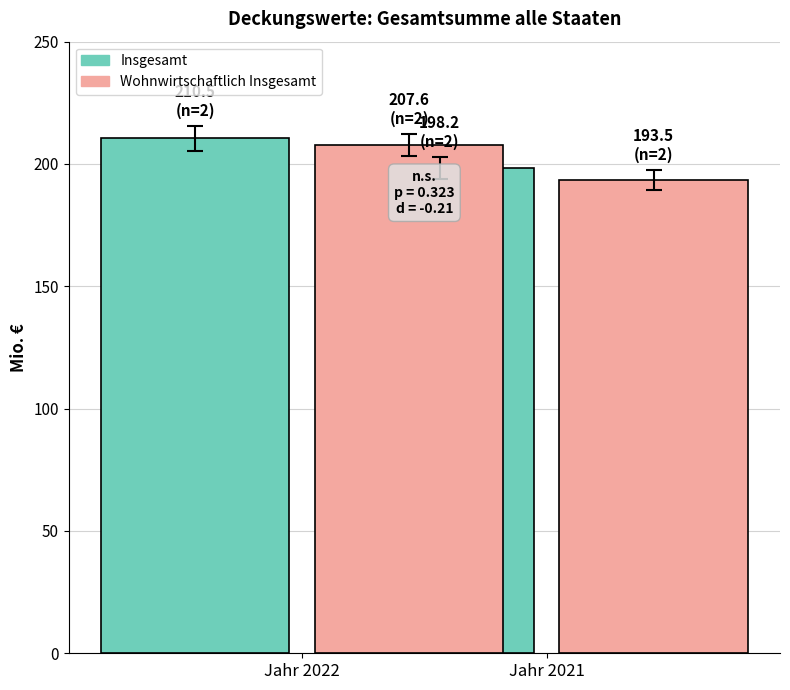

At which category is the sum across all series the highest?

Jahr 2022